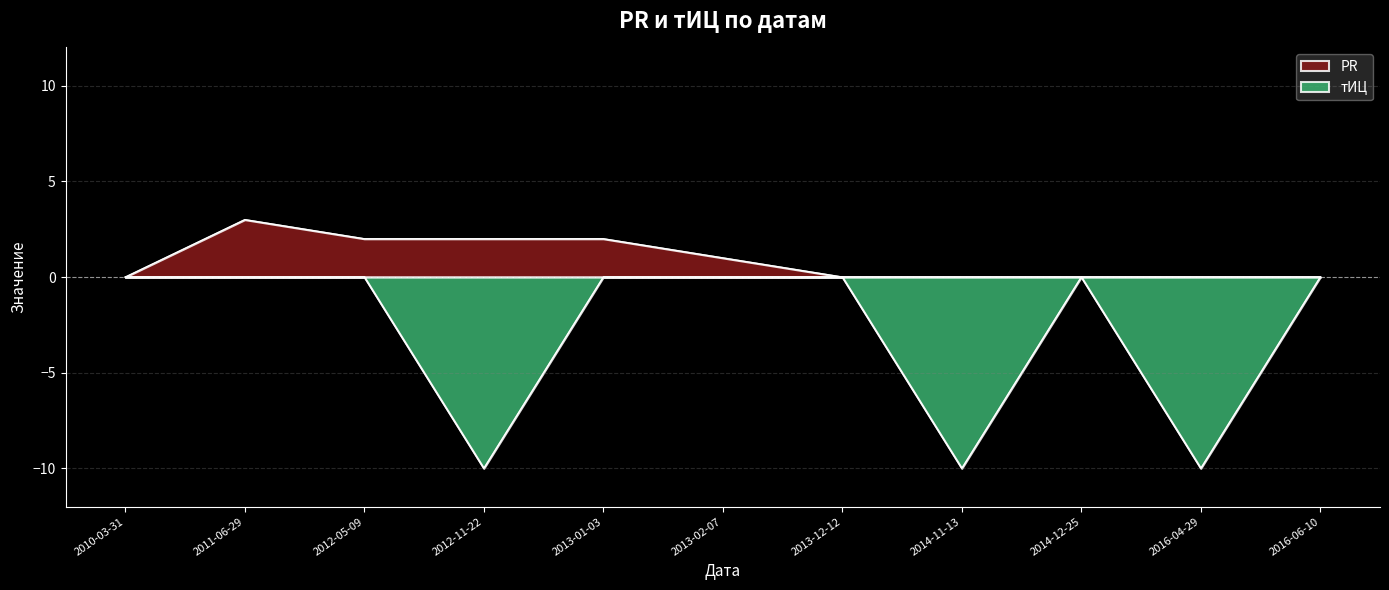

How many interior local peaks does the PR series have?

1